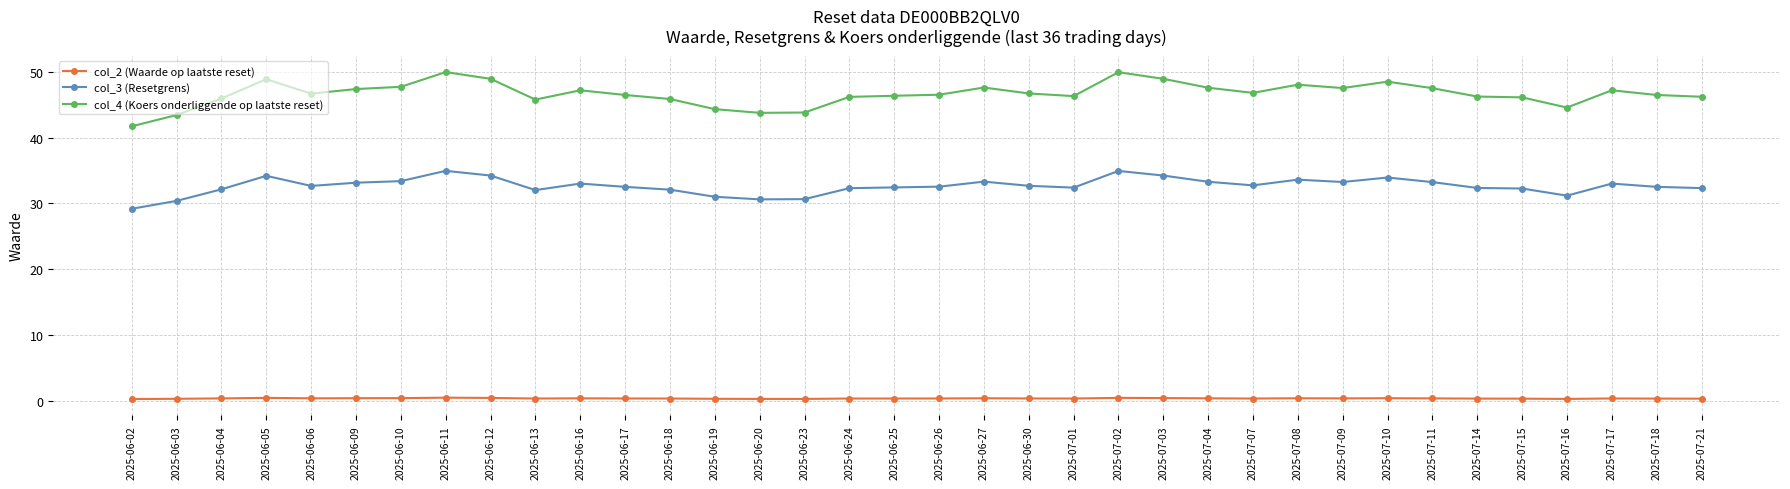

Which series has the largest range (max minus min)?

col_4 (Koers onderliggende op laatste reset)